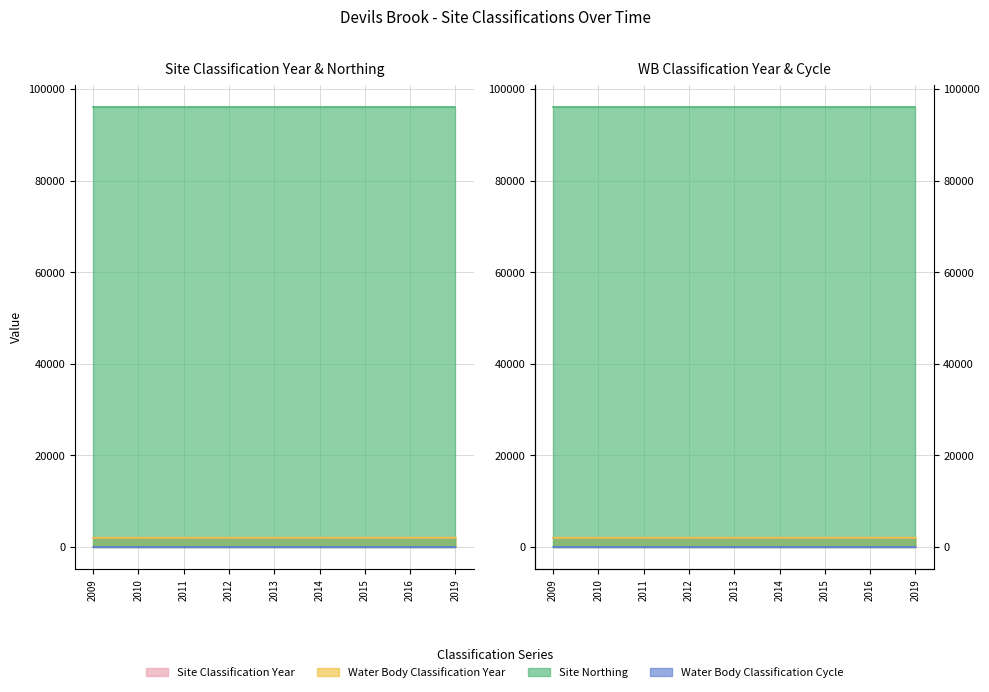

True or false: Water Body Classification Cycle and Water Body Classification Year intersect in this chart.

False